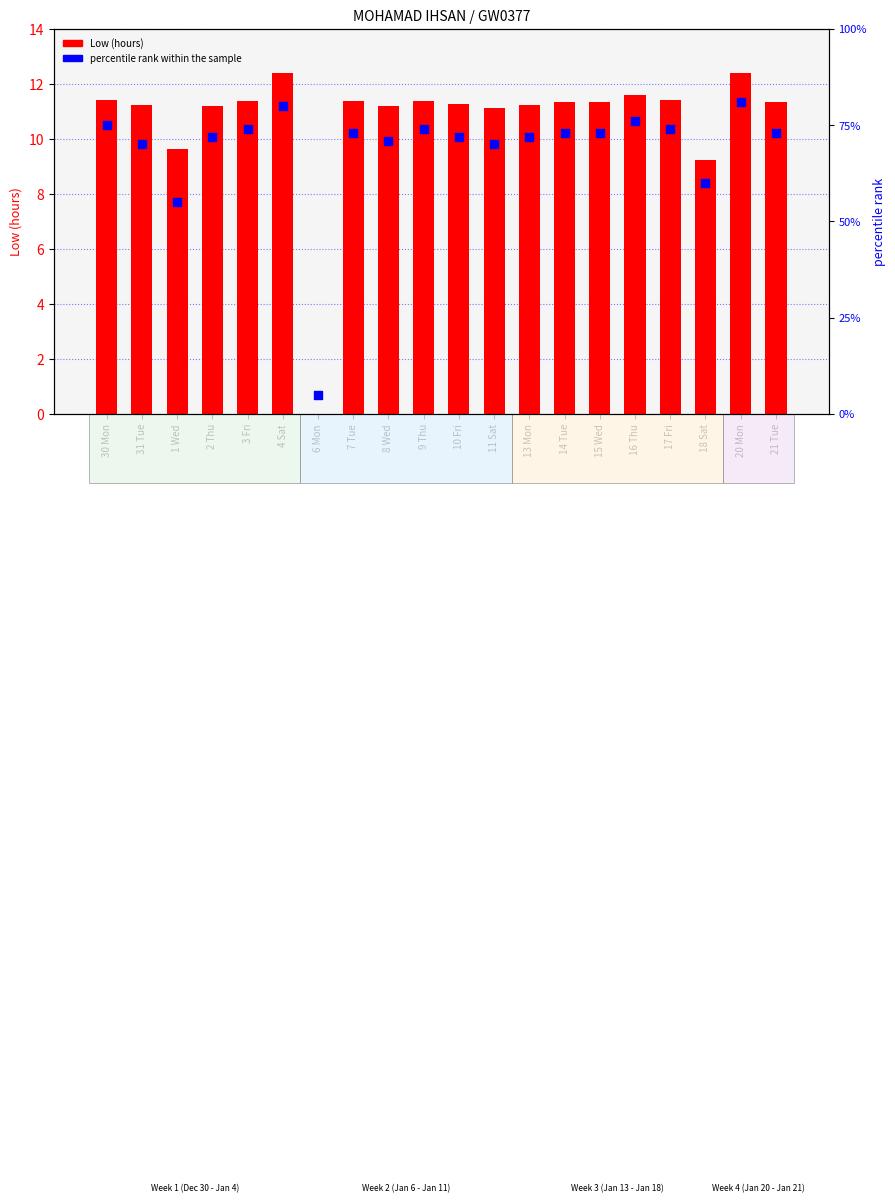

What is the total value across all series at 9 Thu?

85.4